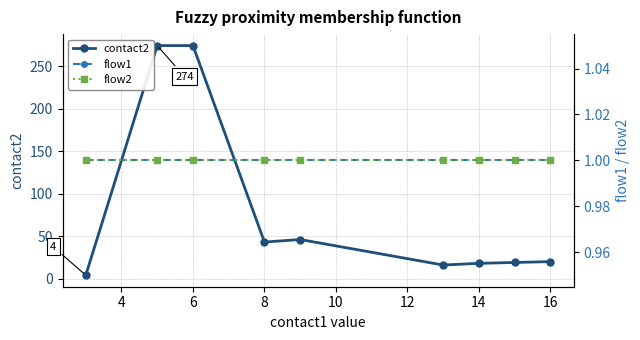

Is it true that flow1 equals 1 at 16?

False